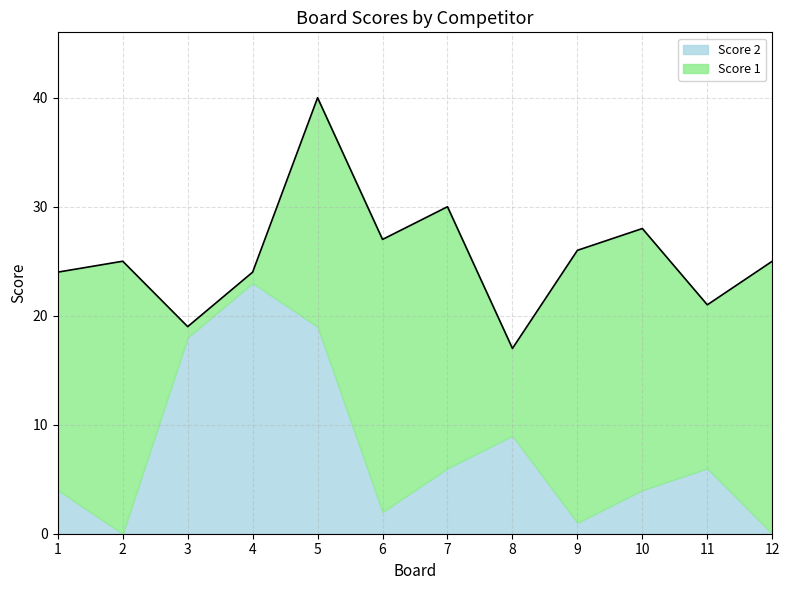

What is the average value of the Score 2 series?

8